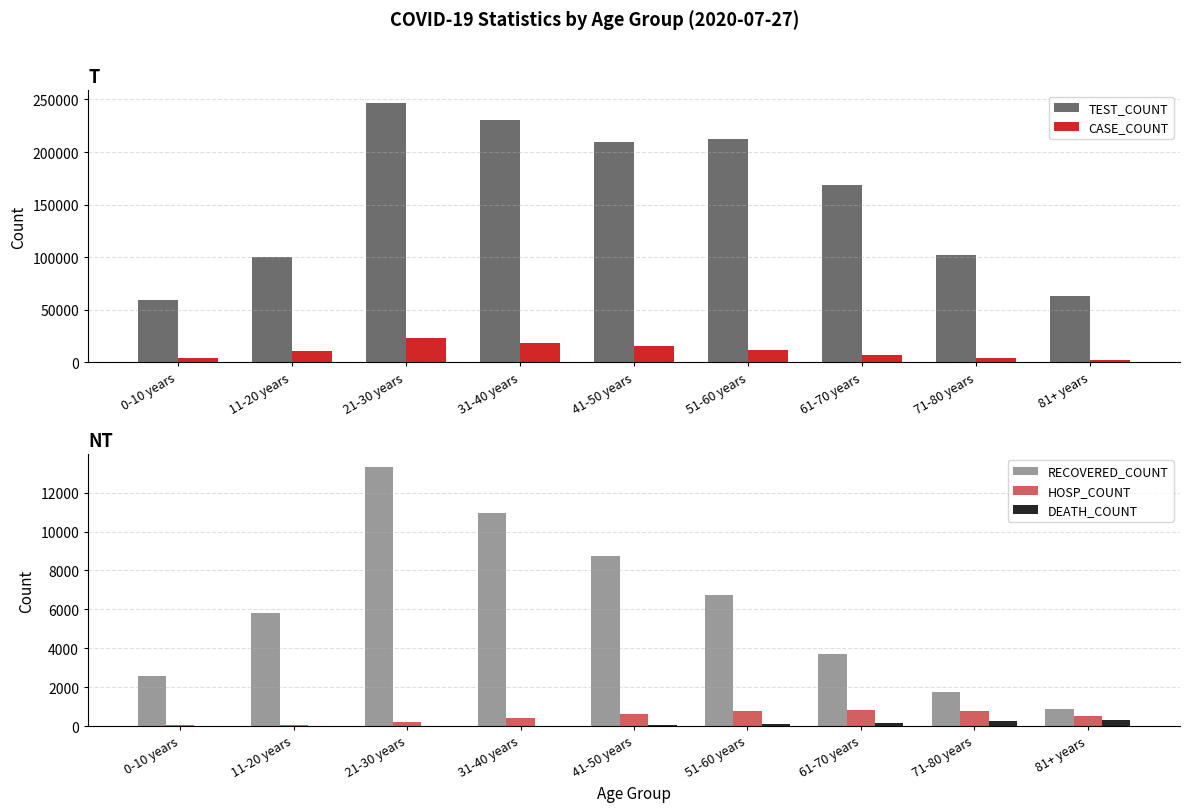

Which has a higher value, 0-10 years or 31-40 years?

31-40 years